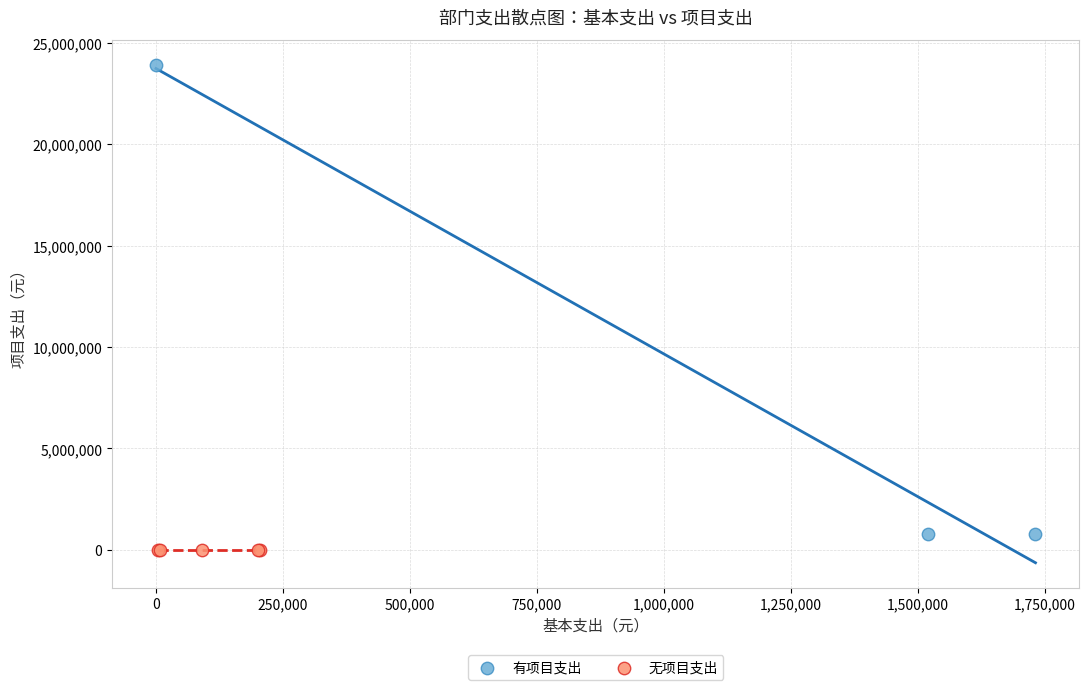

Which series contains the highest Y value?

有项目支出